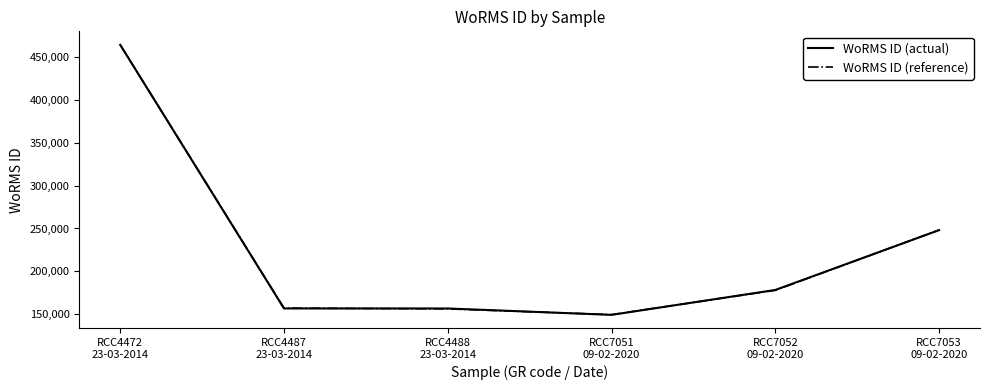

After their last crossing, which series has the higher values: WoRMS ID (reference) or WoRMS ID (actual)?

WoRMS ID (reference)